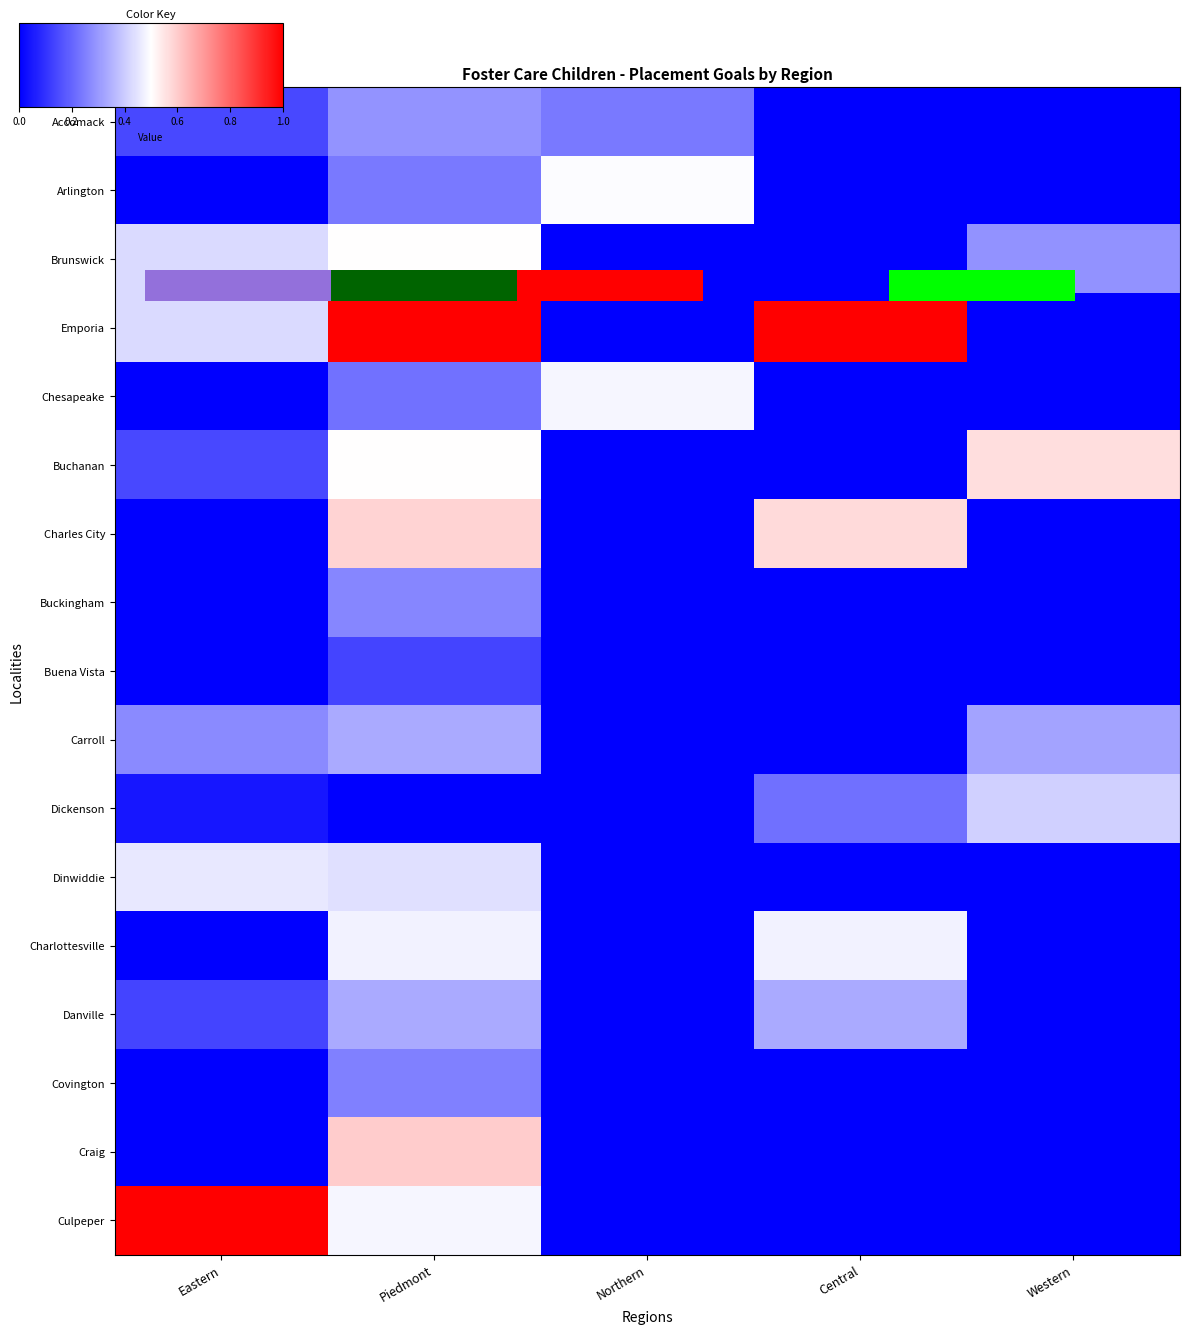

Rank the series by their maximum value, from lowest to highest.

Buena Vista, Covington, Buckingham, Accomack, Carroll, Danville, Dickenson, Dinwiddie, Charlottesville, Chesapeake, Arlington, Brunswick, Buchanan, Charles City, Craig, Emporia, Culpeper